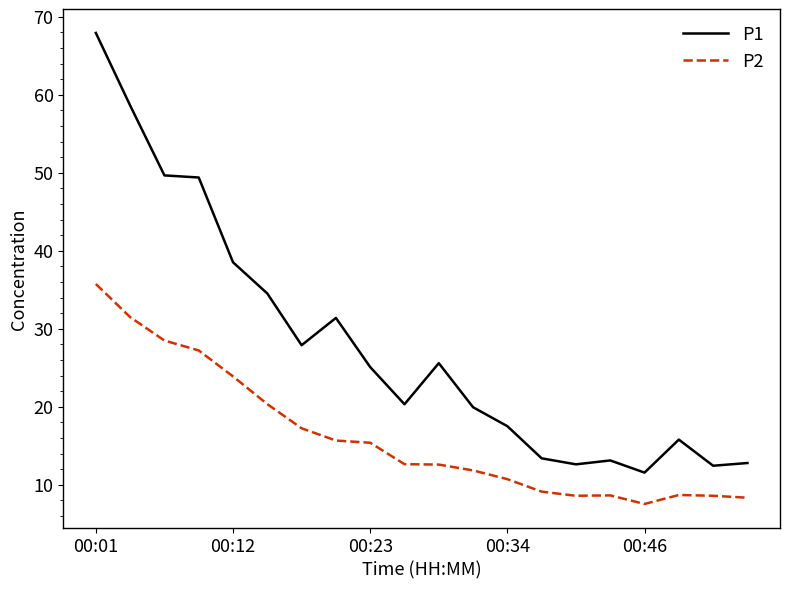

Is this an area chart (filled region under the line)?

No